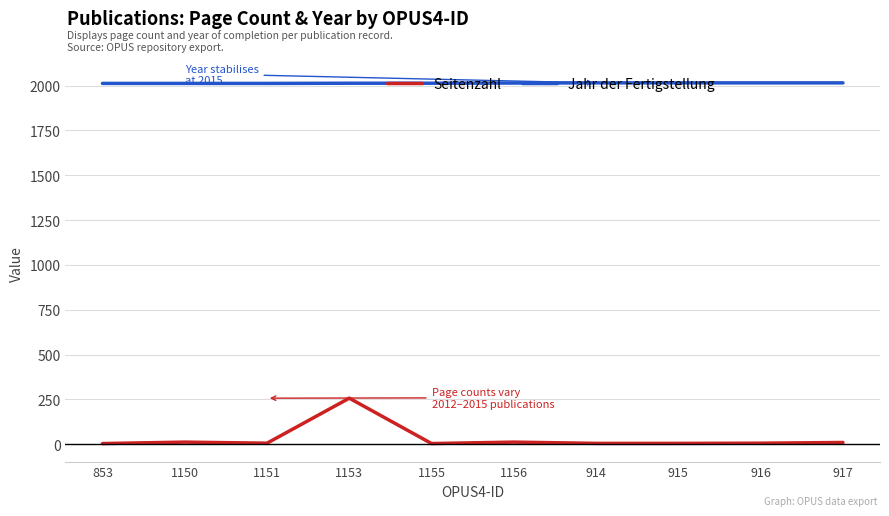

How many lines are shown in the chart?

2